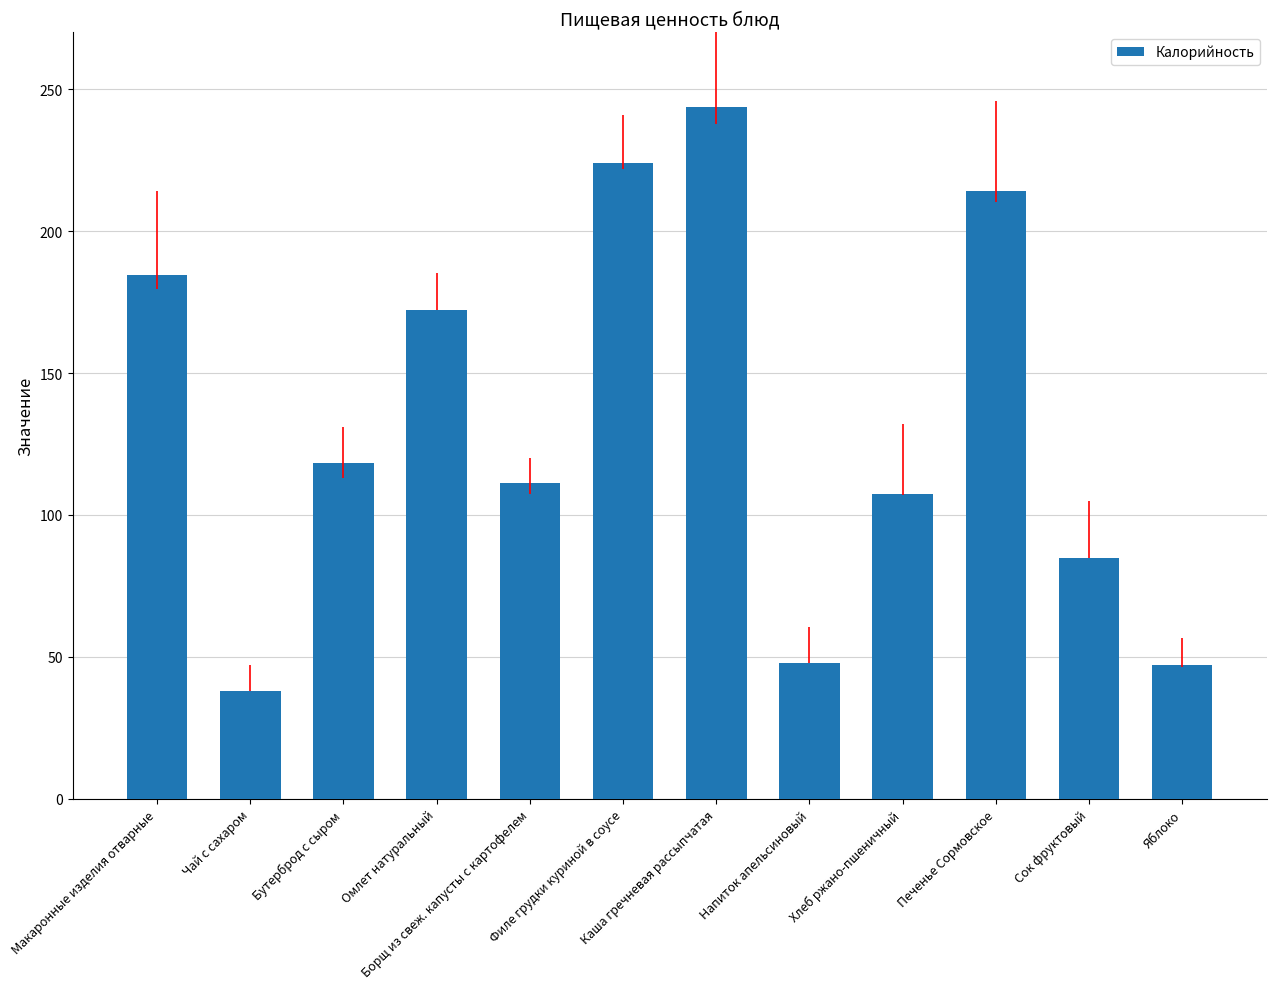

The value at Яблоко is 77.4. True or false?

False